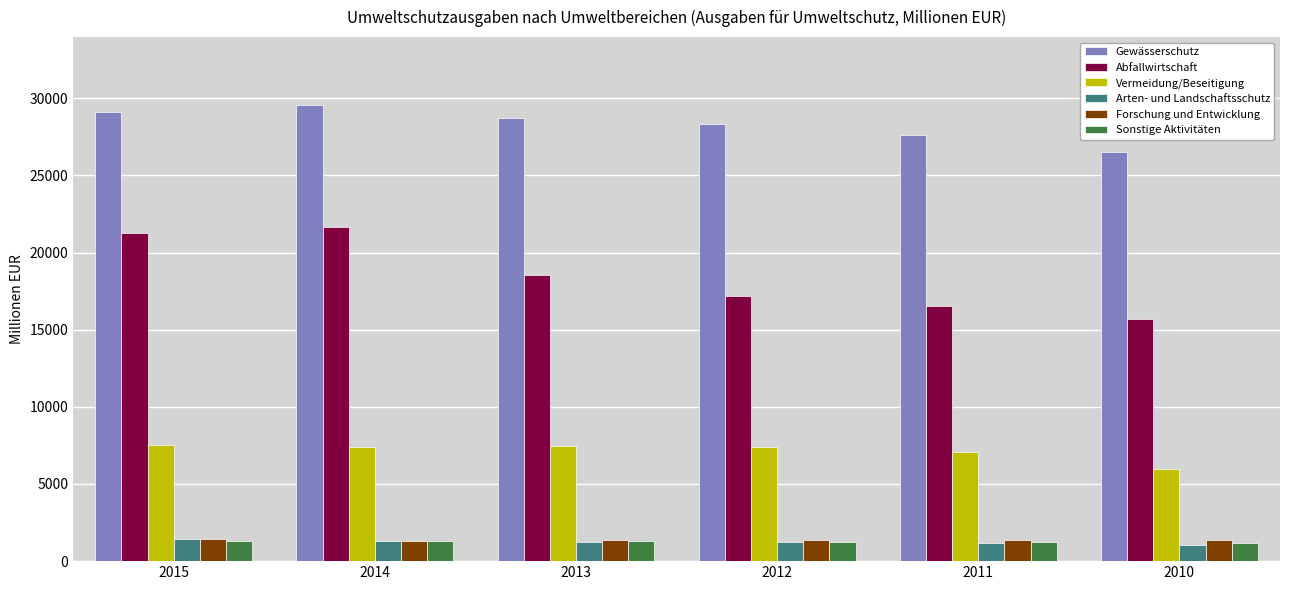

How many data points in Abfallwirtschaft are less than 18526?

3